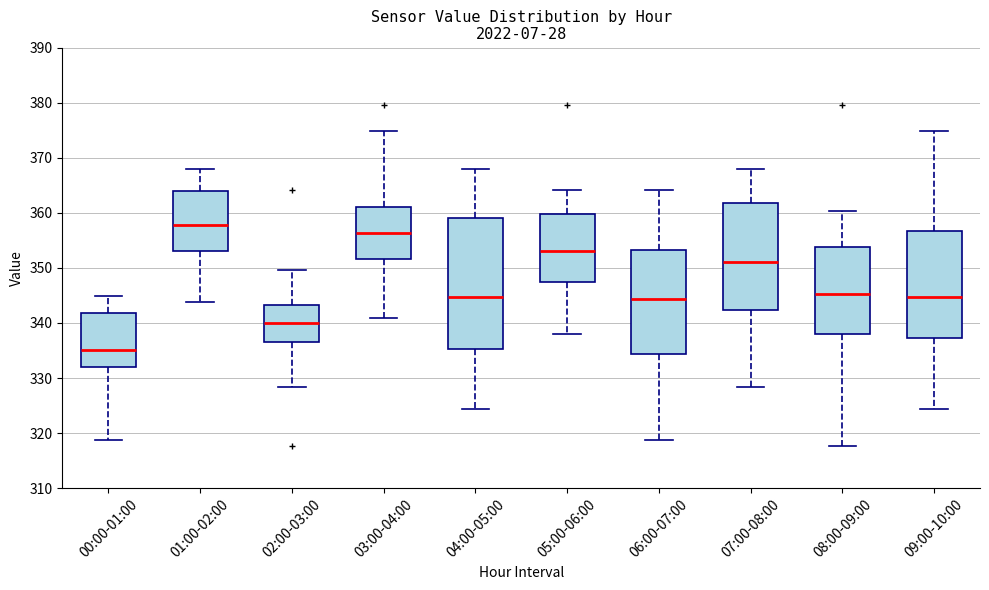

Reading left to right, read every box against the y-axis: the position of its median line, the range the box covers, and the ends of its whiskers. The values are not printed on the chart, so give them approximately, as read against the axis.

00:00-01:00: median 335, box 332 to 342, whiskers 319 to 345
01:00-02:00: median 358, box 353 to 364, whiskers 344 to 368
02:00-03:00: median 340, box 337 to 343, whiskers 328 to 350
03:00-04:00: median 356, box 352 to 361, whiskers 341 to 375
04:00-05:00: median 345, box 335 to 359, whiskers 324 to 368
05:00-06:00: median 353, box 347 to 360, whiskers 338 to 364
06:00-07:00: median 344, box 334 to 353, whiskers 319 to 364
07:00-08:00: median 351, box 342 to 362, whiskers 328 to 368
08:00-09:00: median 345, box 338 to 354, whiskers 318 to 360
09:00-10:00: median 345, box 337 to 357, whiskers 324 to 375